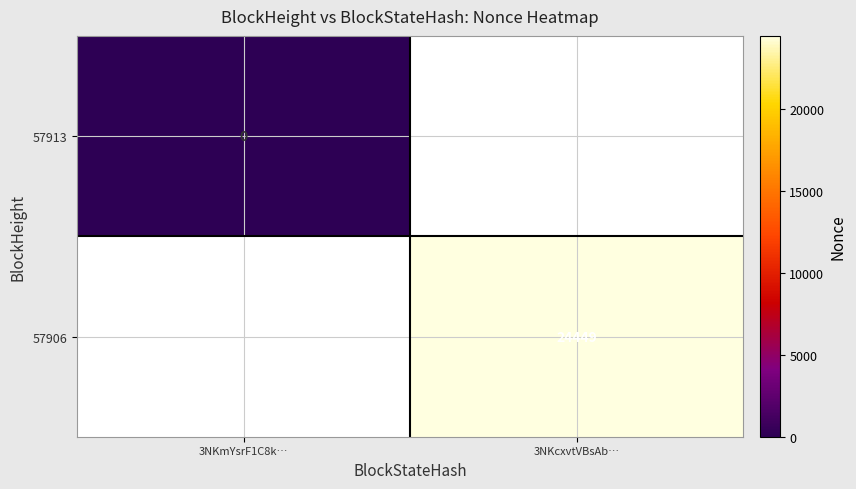

True or false: 57906 has a value of 24449 at 3NKcxvtVBsAb….

True